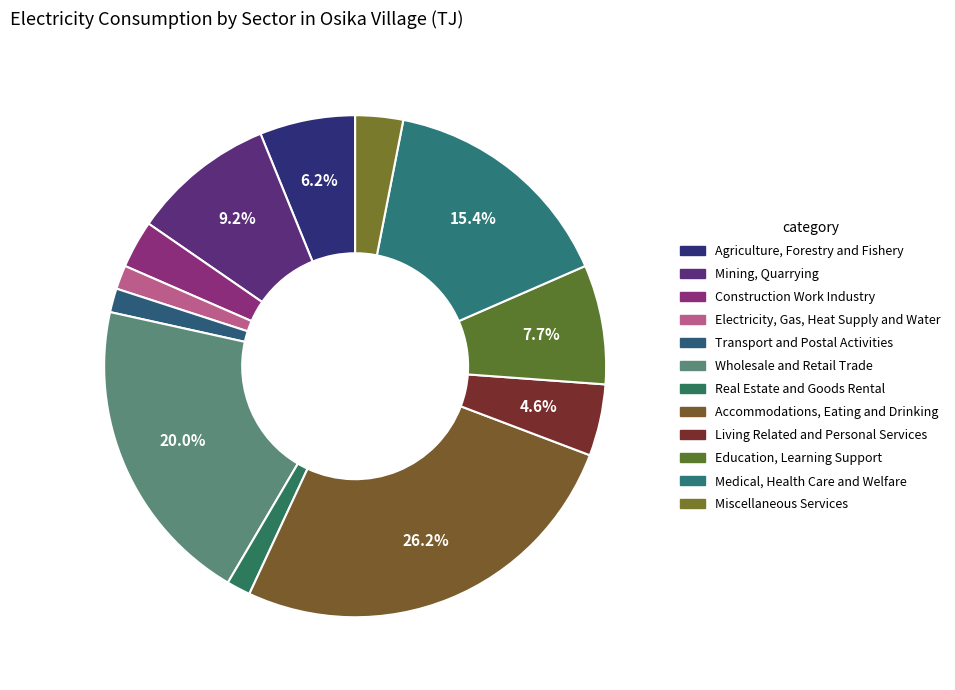

What percentage is the Construction Work Industry slice, to the nearest percent?

3%